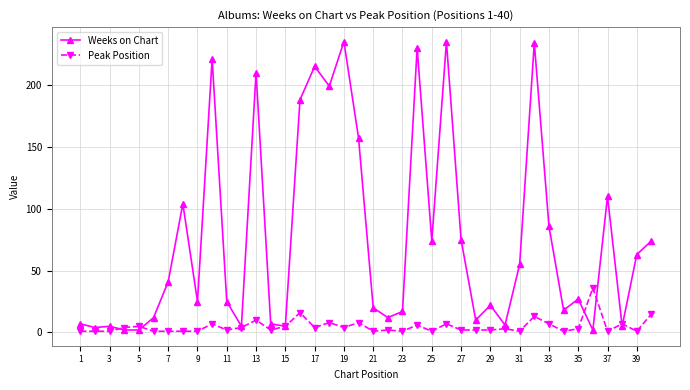

True or false: Peak Position has more than 1 points higher than both neighbors.

True